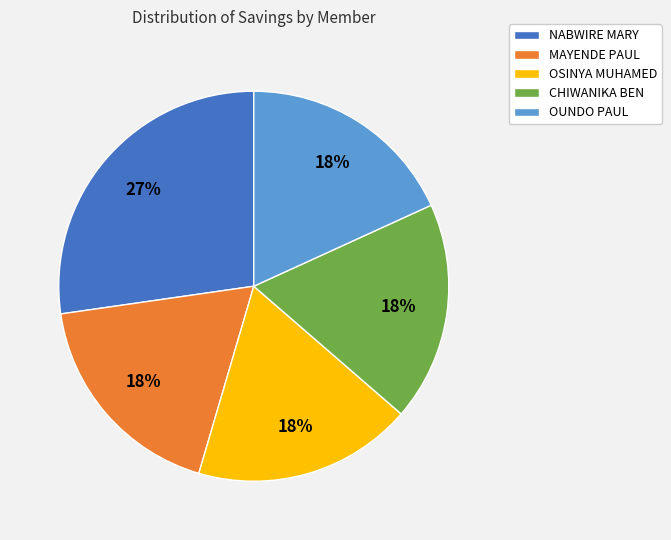

Count the number of slices in the pie.

5